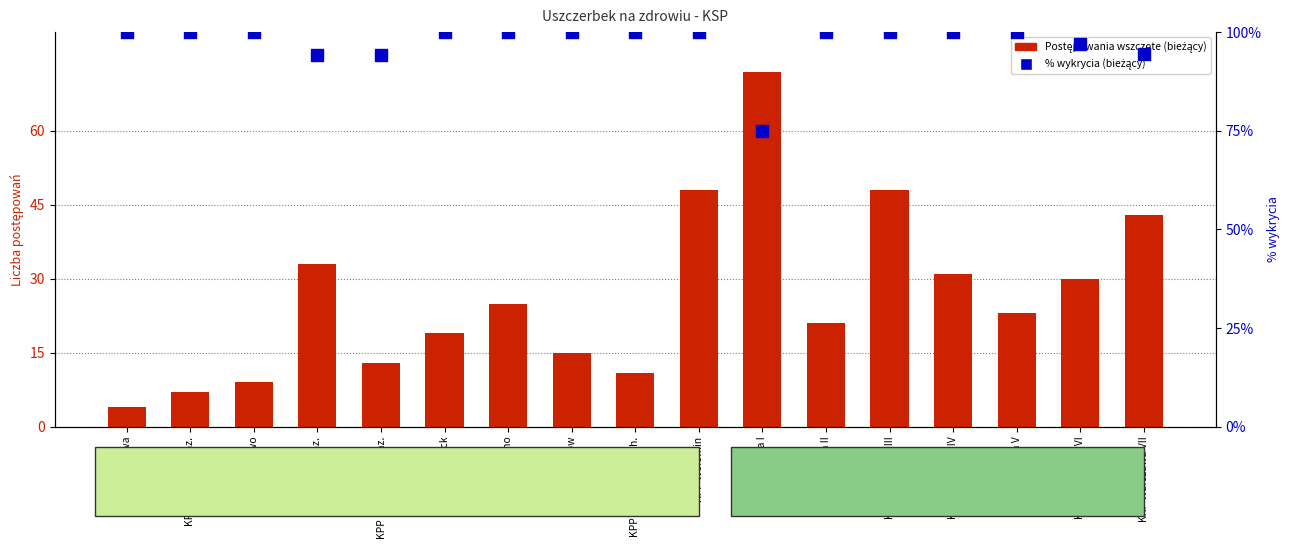

At how many categories does at least one series exceed 38?

17